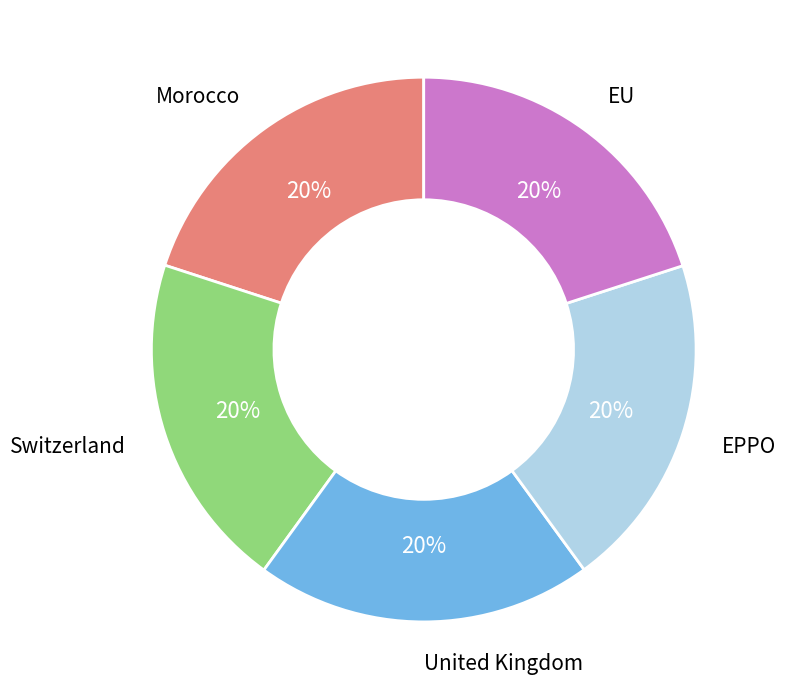

To the nearest percent, what percentage of the pie is United Kingdom?

20%